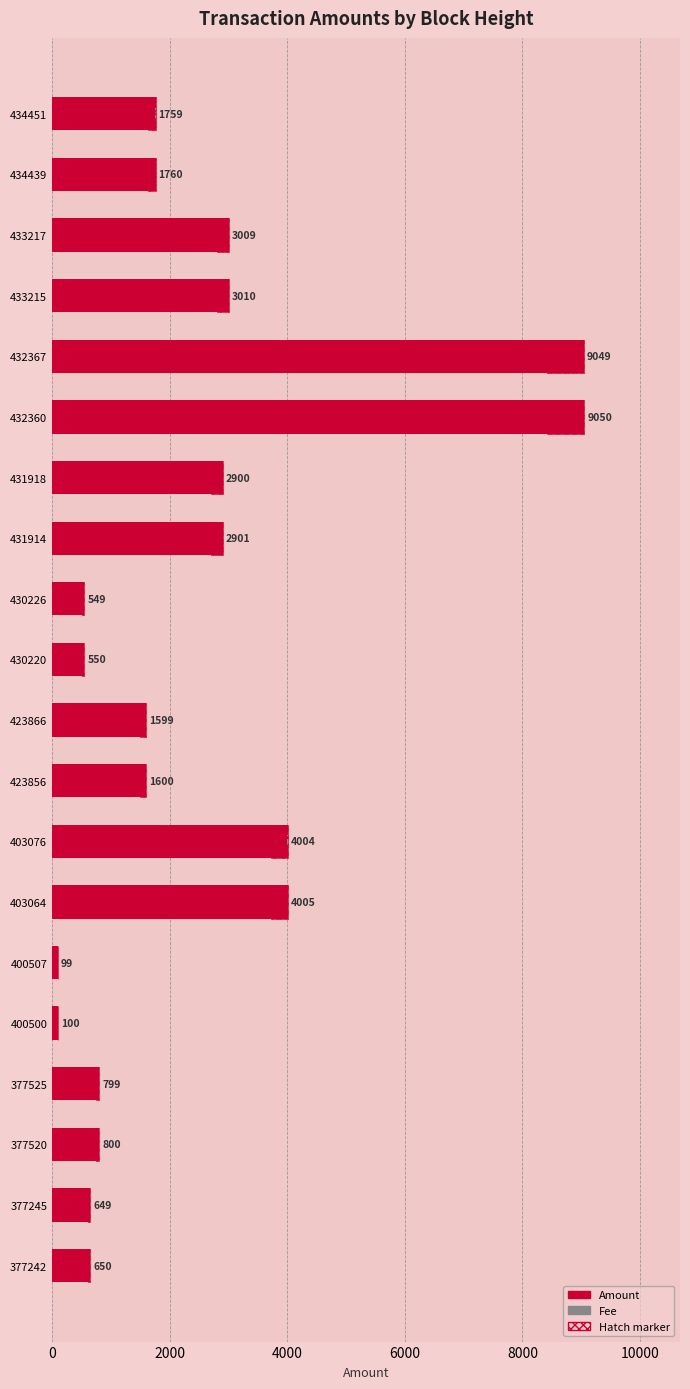

How many groups of bars are there?

20